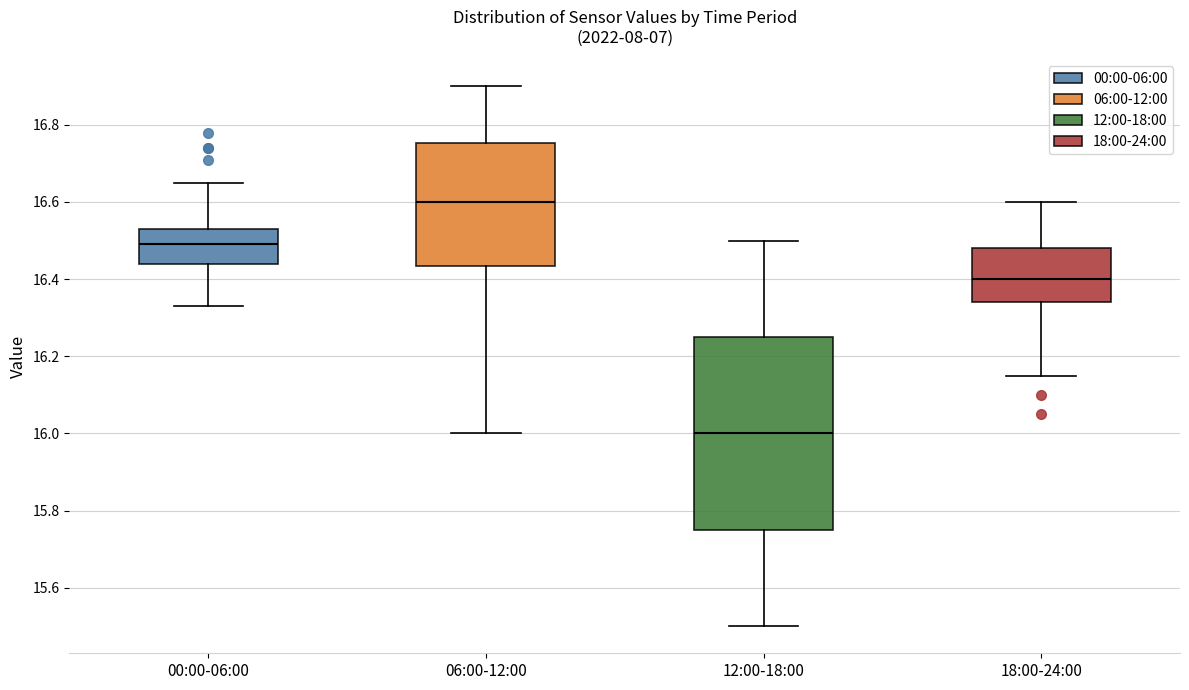

Which box is the tallest, from its lower edge to its upper edge?

12:00-18:00